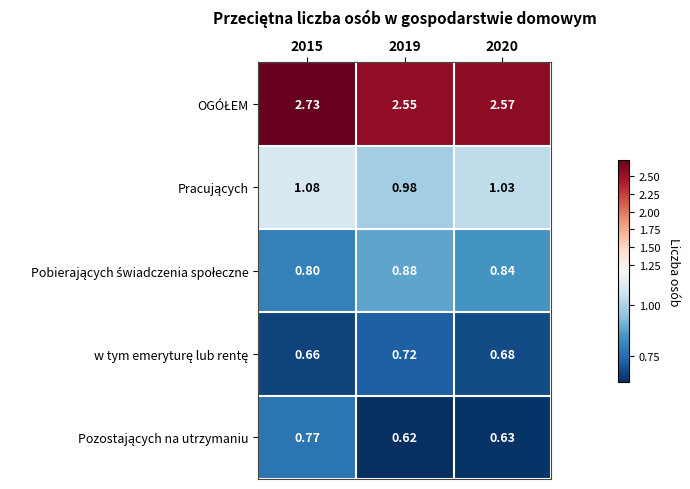

List the series in order of their peak value, highest first.

OGÓŁEM, Pracujących, Pobierających świadczenia społeczne, Pozostających na utrzymaniu, w tym emeryturę lub rentę